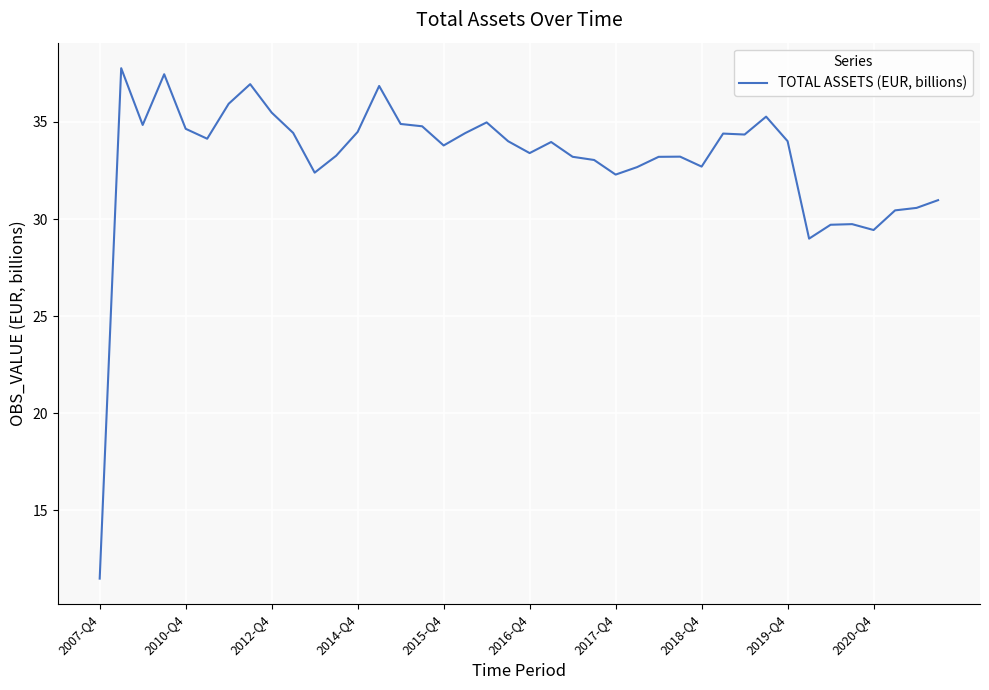

What is the greatest value displayed?

37.8